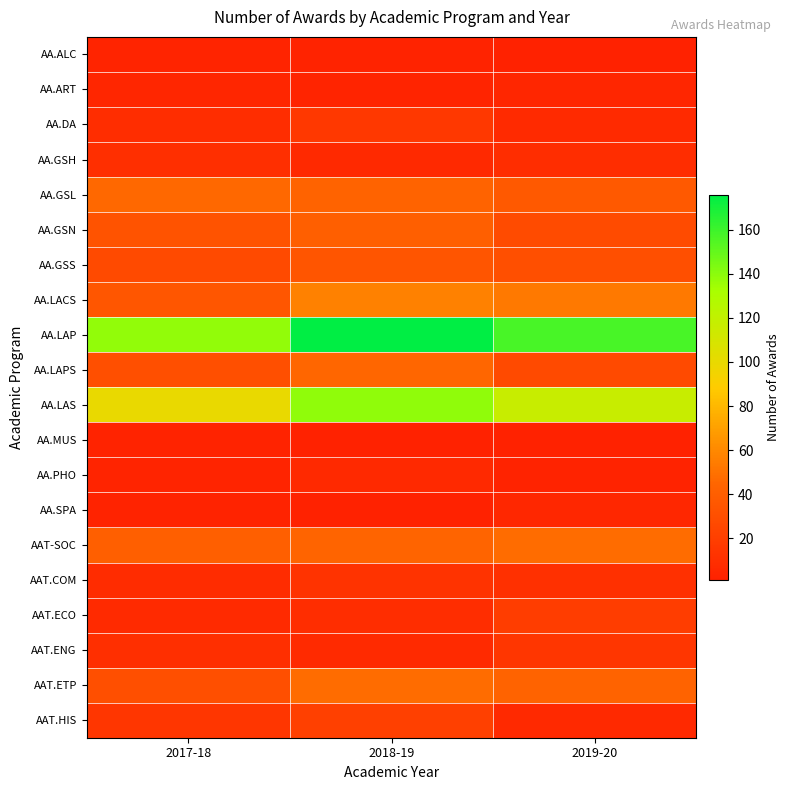

Count the number of categories in the chart.

3